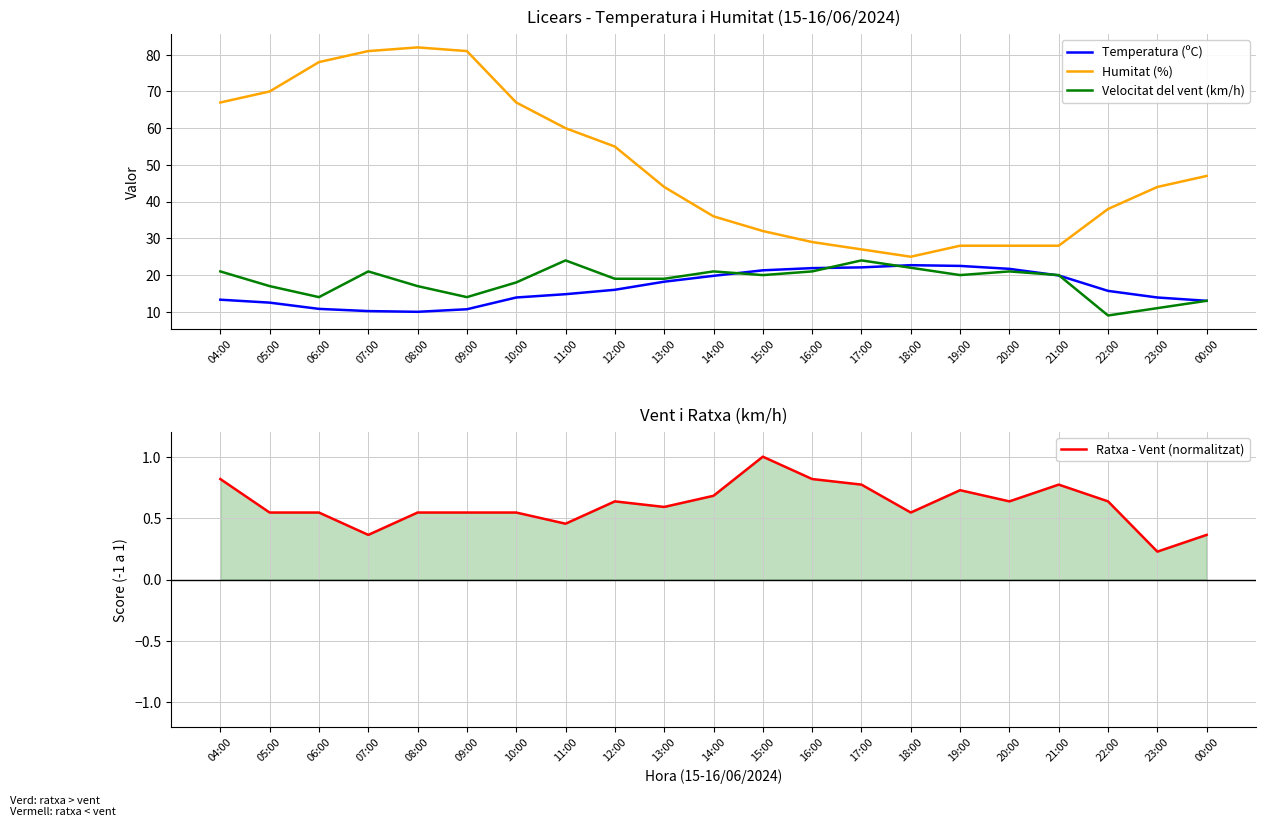

What is the sum of all Humitat (%) values?

1047.0